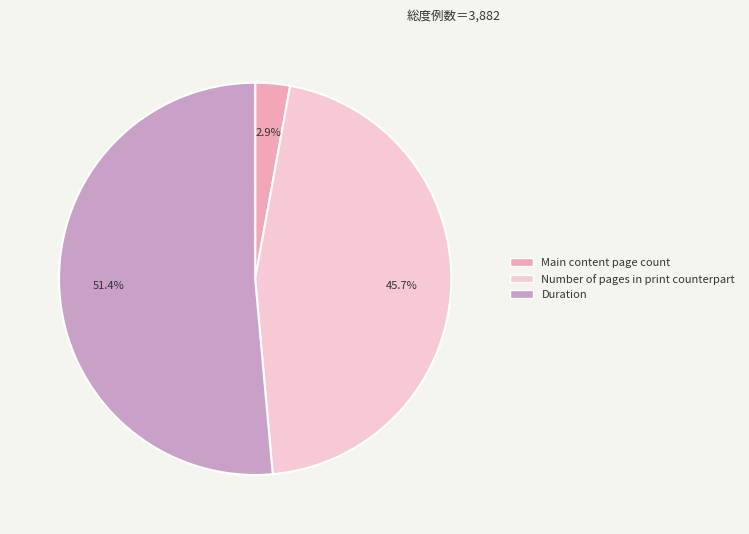

To the nearest percent, what percentage of the pie is Duration?

51%